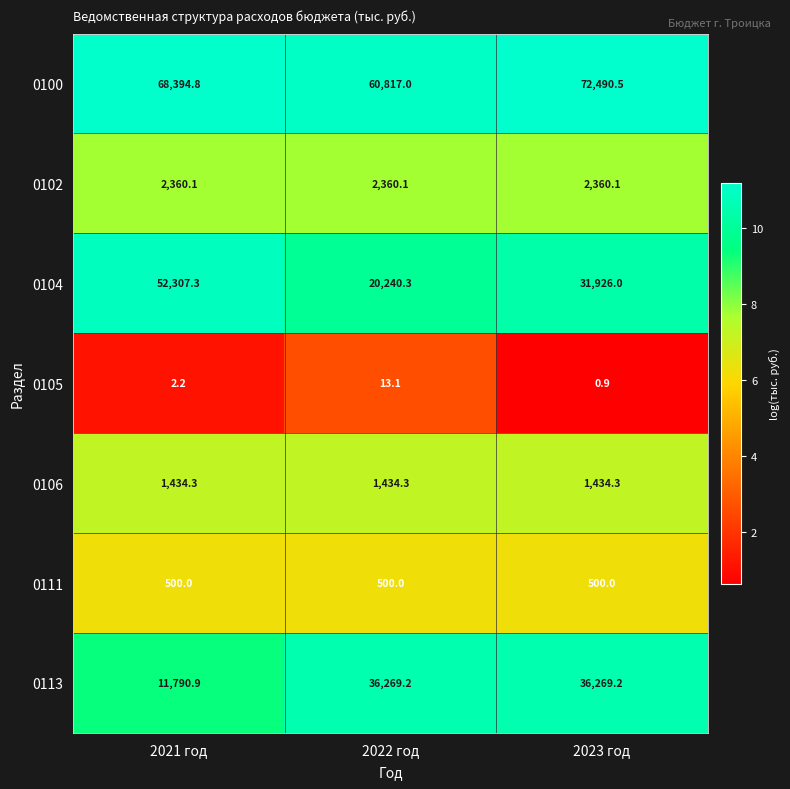

Rank the series by their maximum value, from lowest to highest.

0105, 0111, 0106, 0102, 0113, 0104, 0100